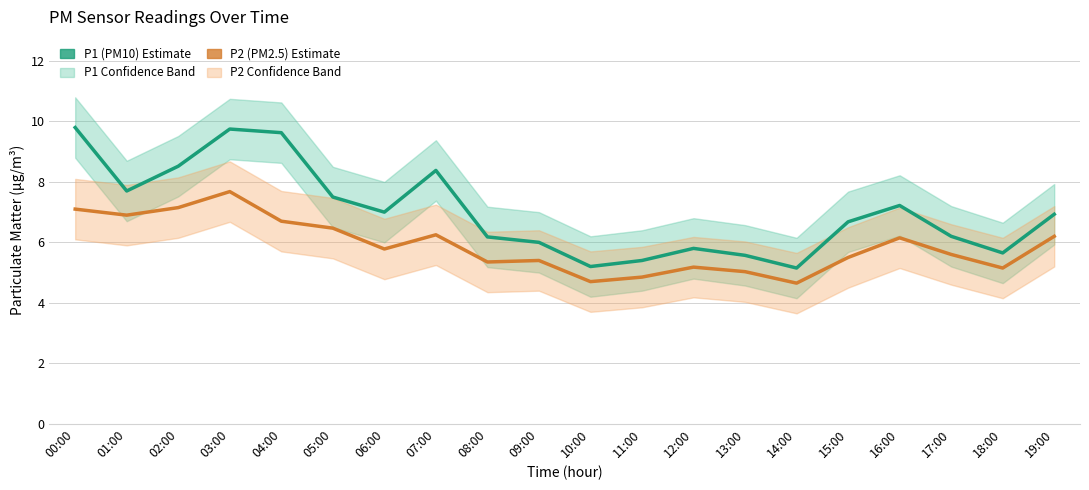

True or false: P1 (PM10) and P2 (PM2.5) cross at least once.

False